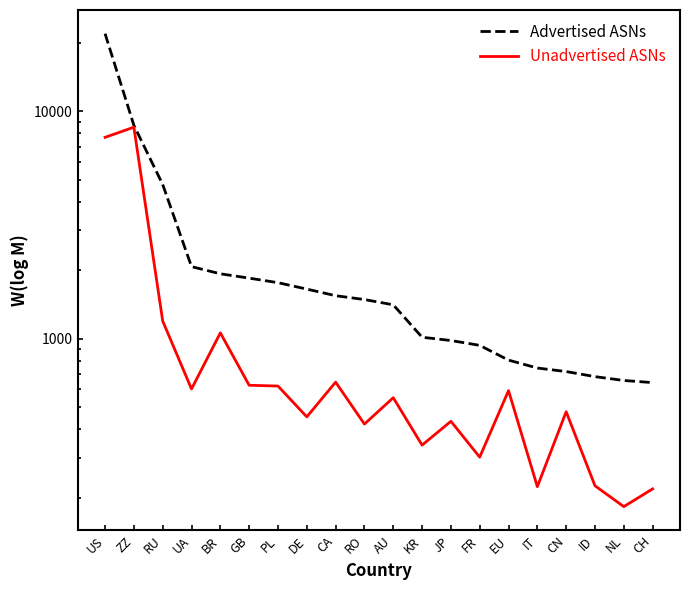

Rank the series by their maximum value, from lowest to highest.

Unadvertised ASNs, Advertised ASNs